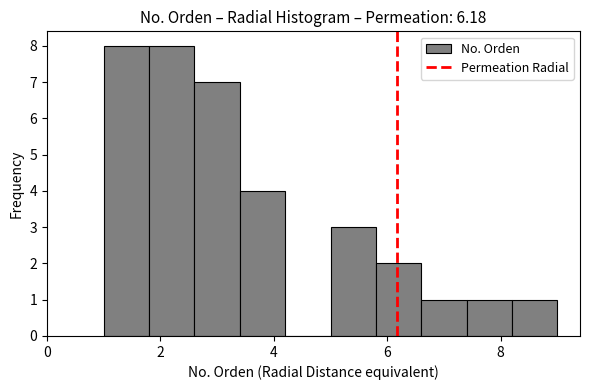

What is the height of the bar covering 3.4 to 4.2 on the x-axis? The values are not printed on the chart, so give them approximately, as read against the axis.

4